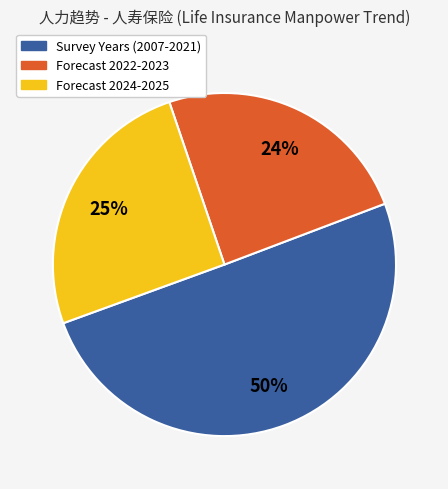

Is the sum of Forecast 2022-2023 and Survey Years (2007-2021) greater than half?

Yes